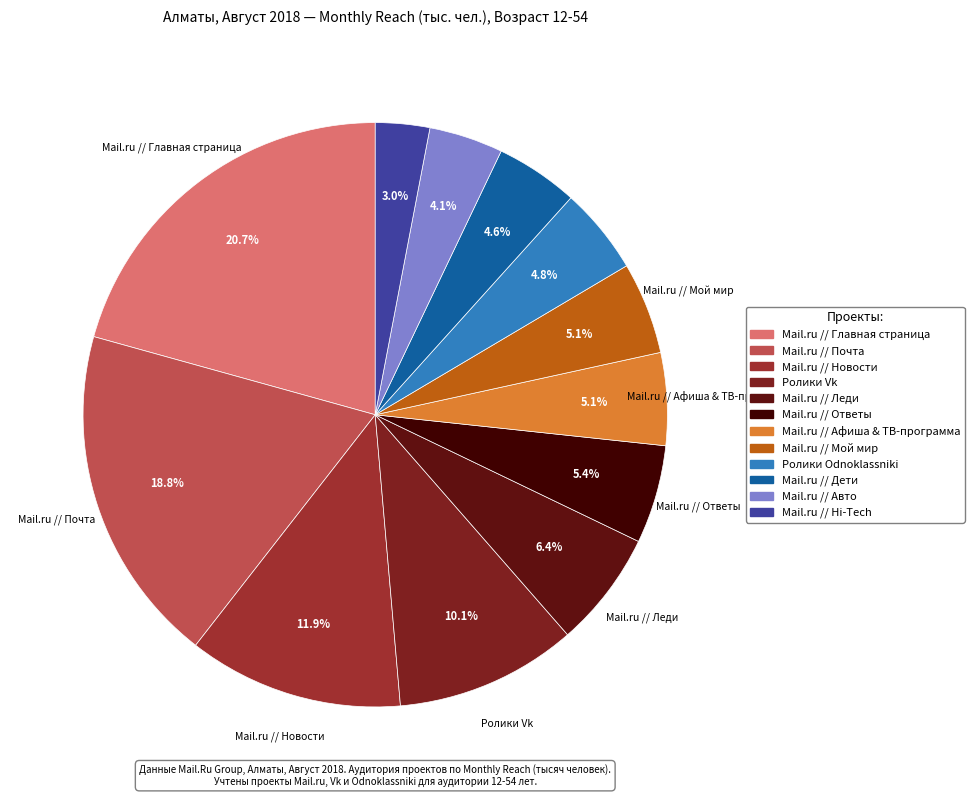

Which has a higher value, Mail.ru // Мой мир or Mail.ru // Новости?

Mail.ru // Новости